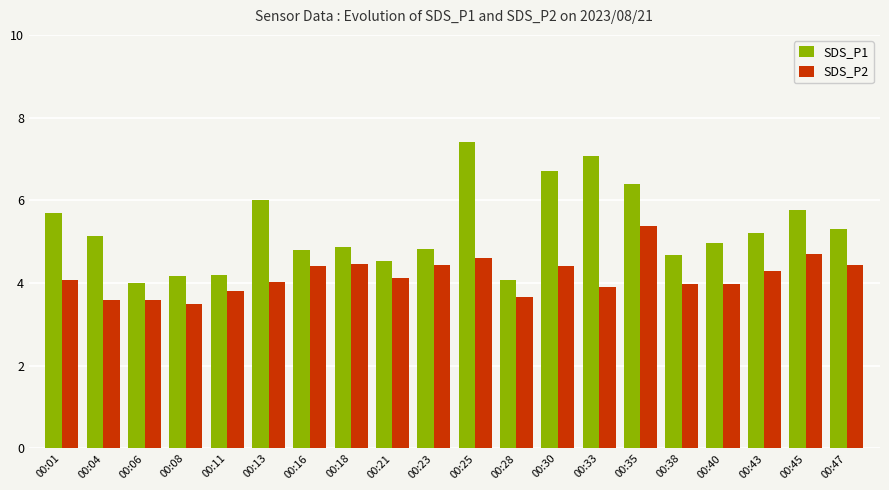

Are the bars grouped side by side (vs. stacked)?

Yes